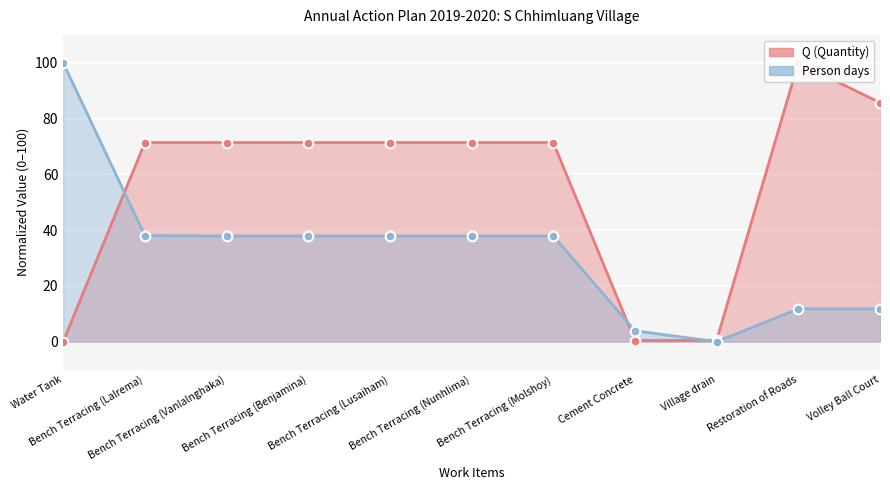

How many categories are shown in the chart?

11